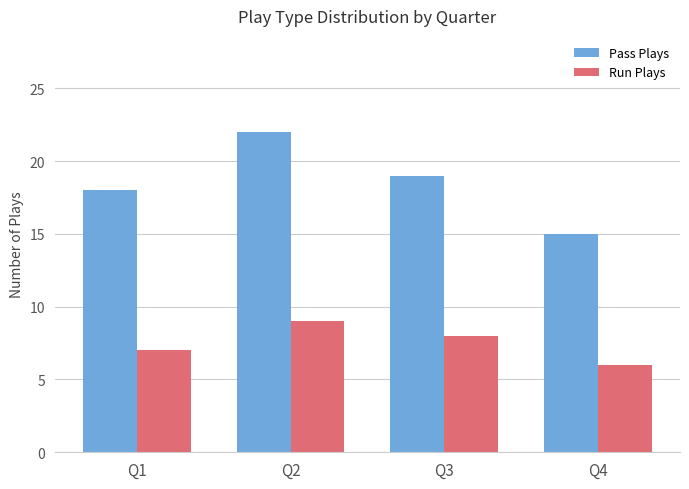

Reading left to right, what are all the values shown in this chart?

Pass Plays: 18	22	19	15
Run Plays: 7	9	8	6